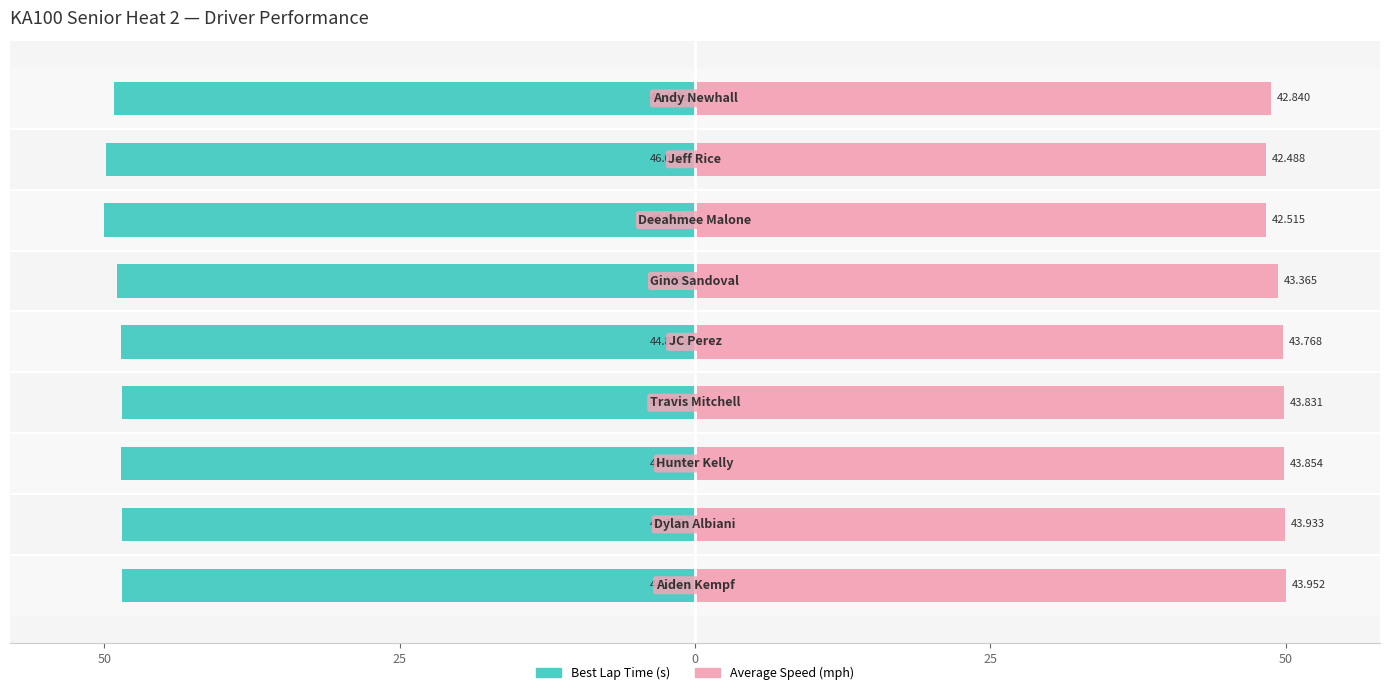

Where is Average Speed (mph) nearest to the value 49?

8